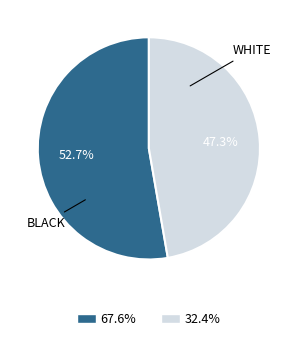

Does any single category account for the majority?

Yes